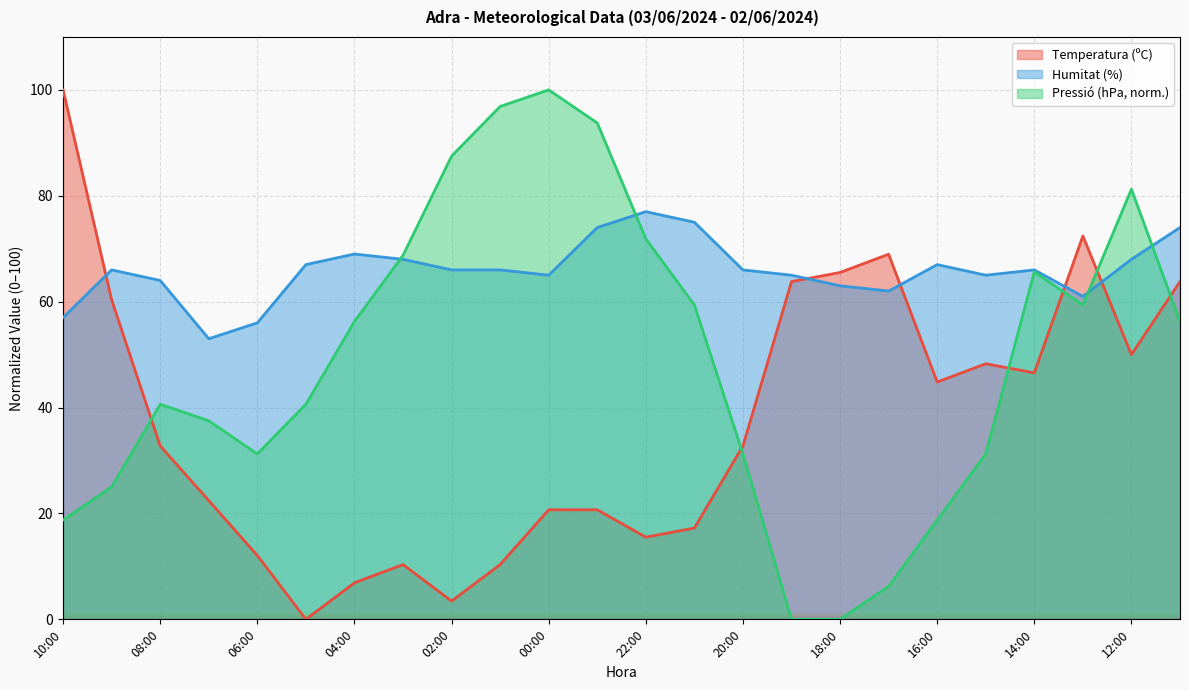

Between 10:00 and 07:00, which is larger?

10:00